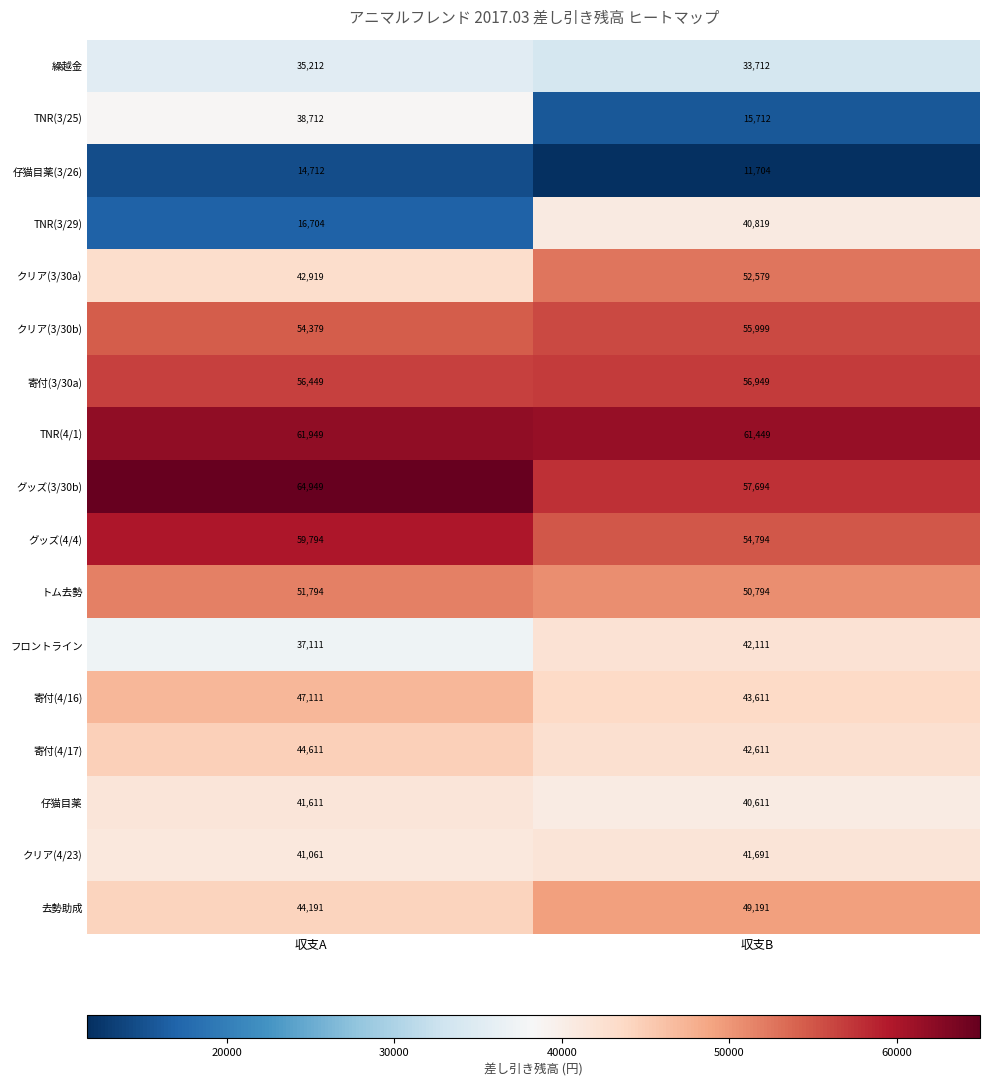

What is the difference between the highest and lowest values at 収支A?

50237